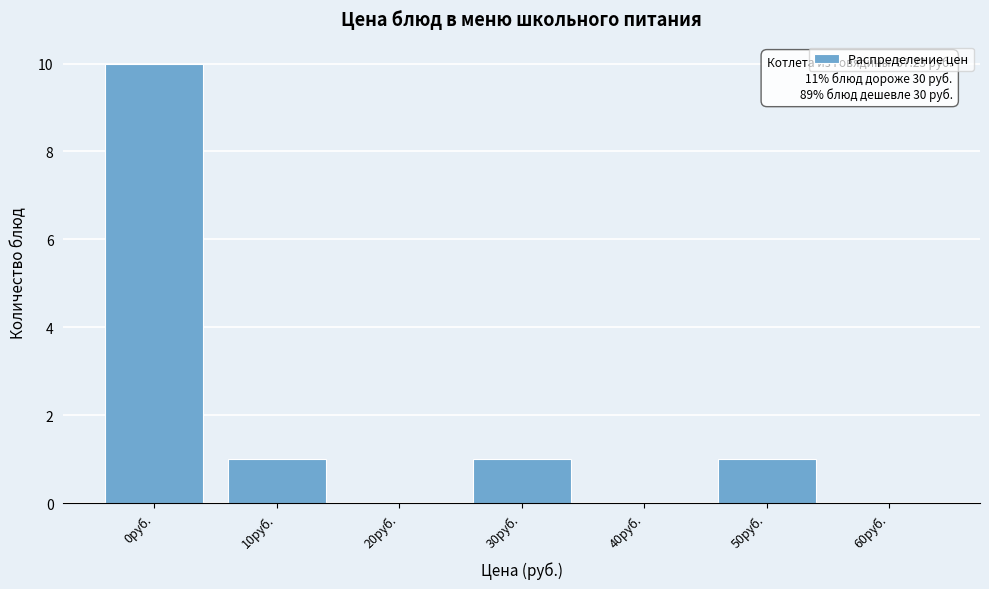

Reading left to right, extract all data points from this chart.

0руб.=10	10руб.=1	20руб.=0	30руб.=1	40руб.=0	50руб.=1	60руб.=0